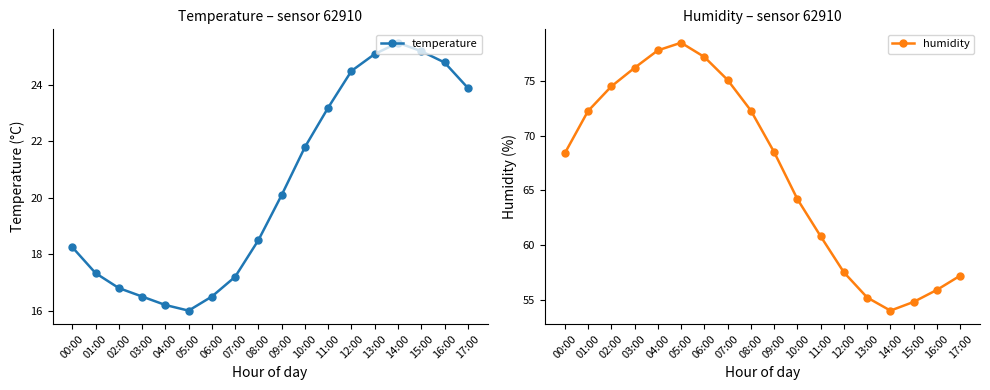

True or false: temperature and humidity intersect in this chart.

False